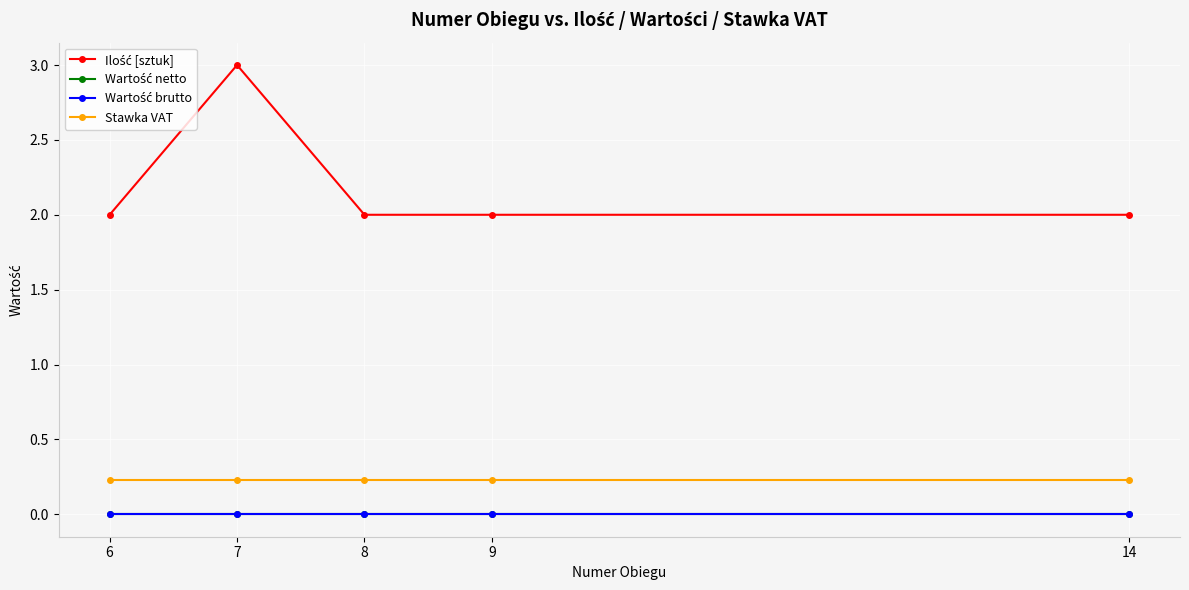

Is this an area chart (filled region under the line)?

No